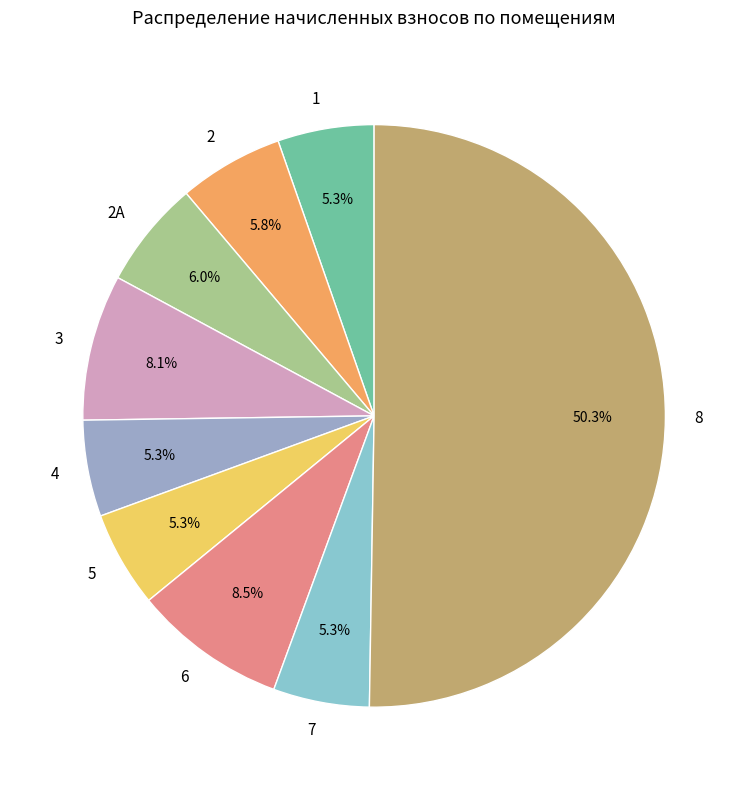

What percentage is the 8 slice, to the nearest percent?

50%